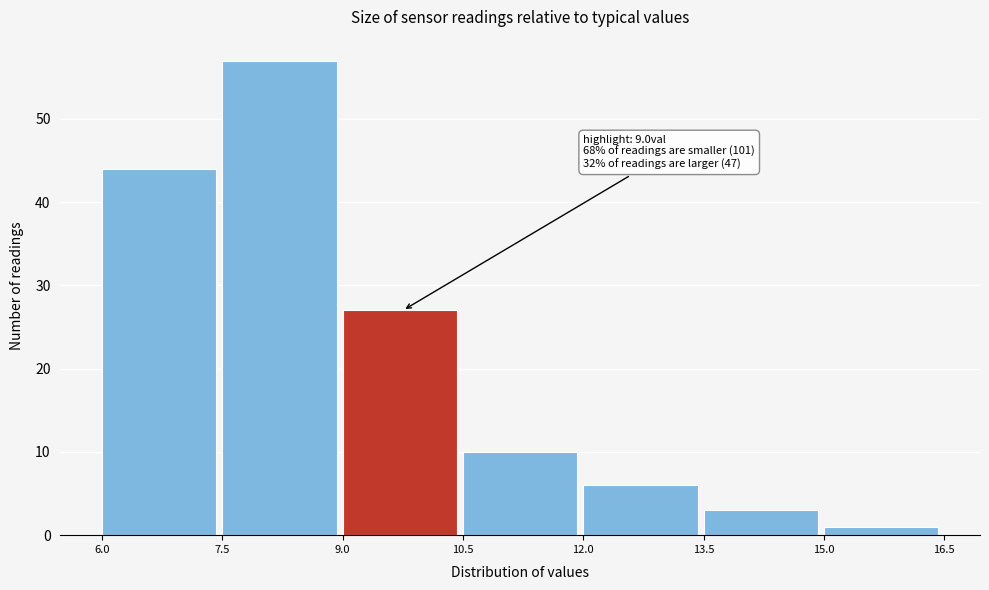

Which range on the x-axis has the tallest bar?

7.5 to 9.0